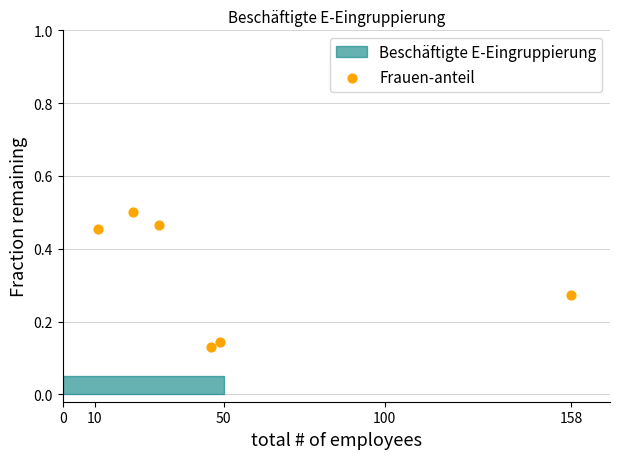

What is the range of X values (max minus min)?

147.0